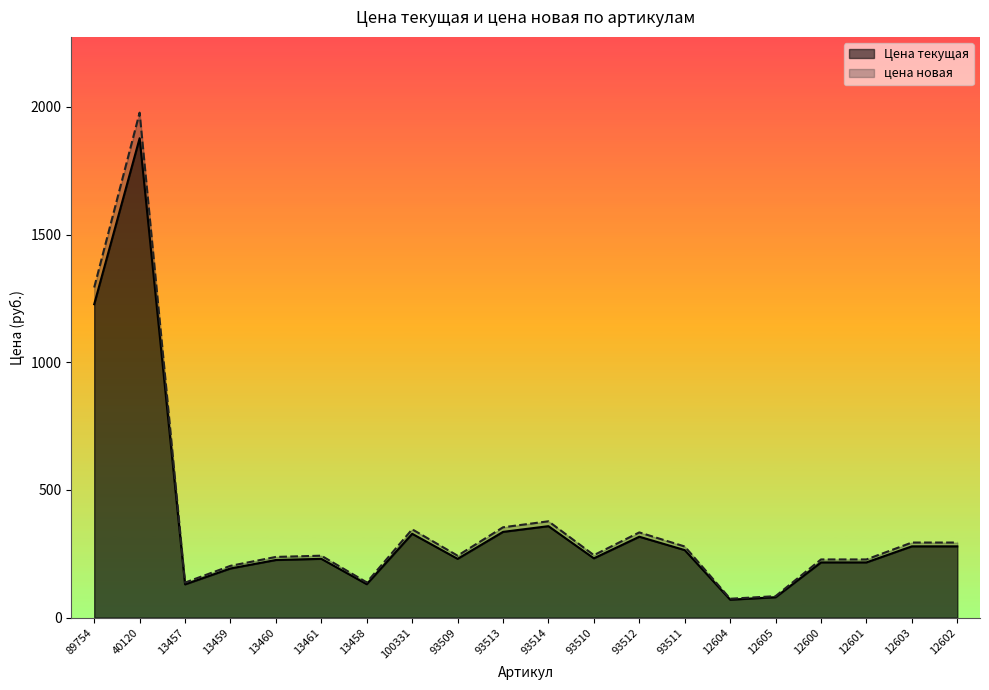

What is the sum of the Цена текущая values at 93510 and 13460?

458.3